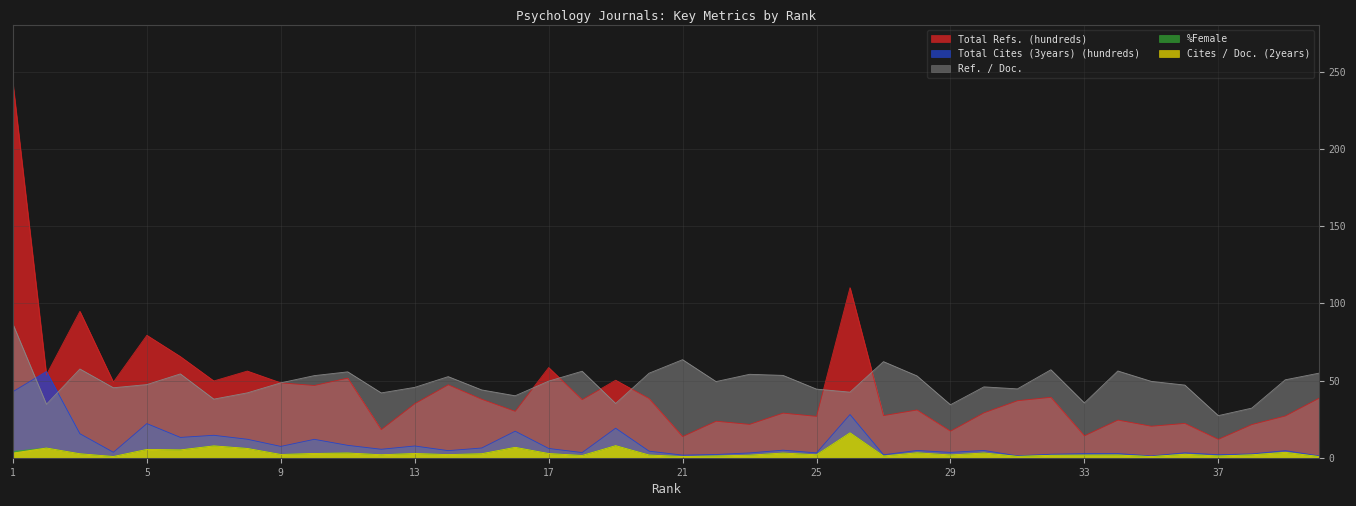

Between 22 and 27, which series saw the biggest shift?

Ref. / Doc.